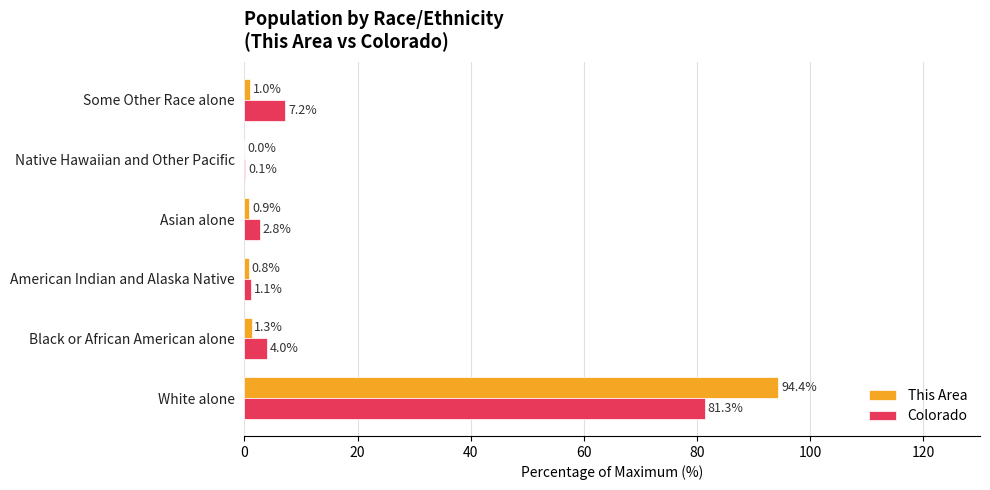

Is it true that Colorado equals 0.1 at Native Hawaiian and Other Pacific?

True